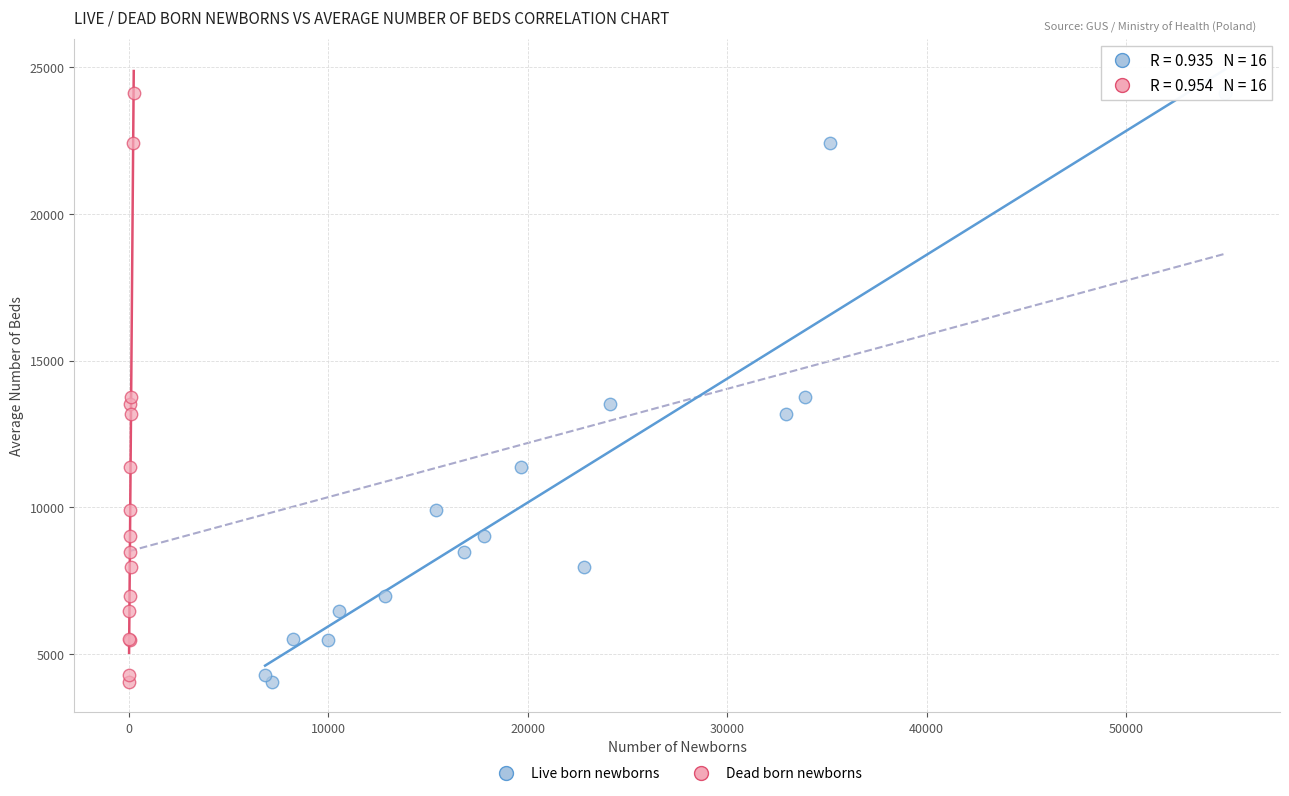

What are all the series names shown in the legend?

Live born newborns, Dead born newborns